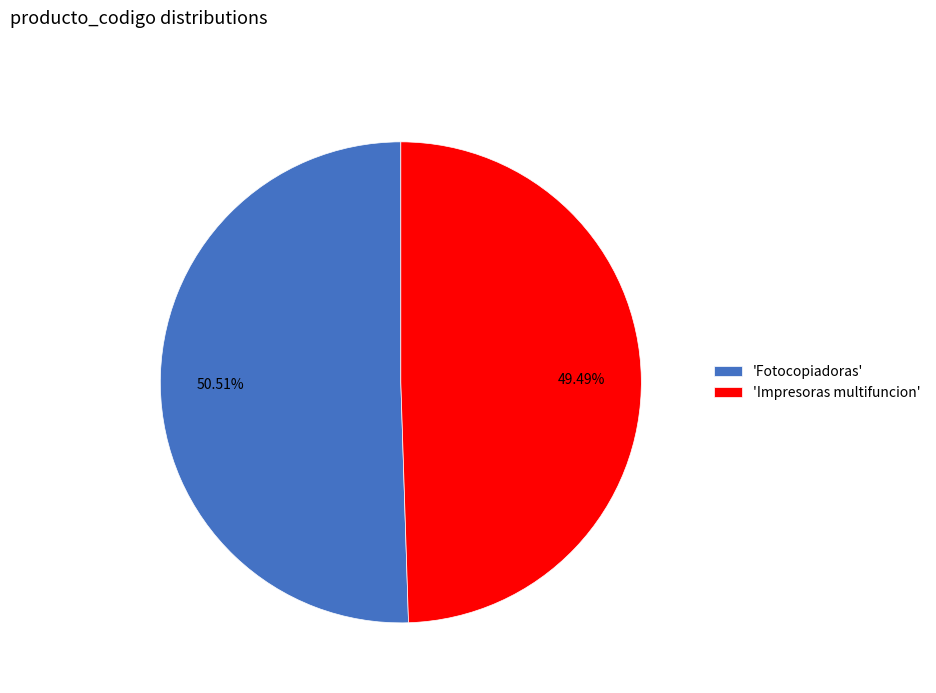

What is the majority slice?

'Fotocopiadoras'